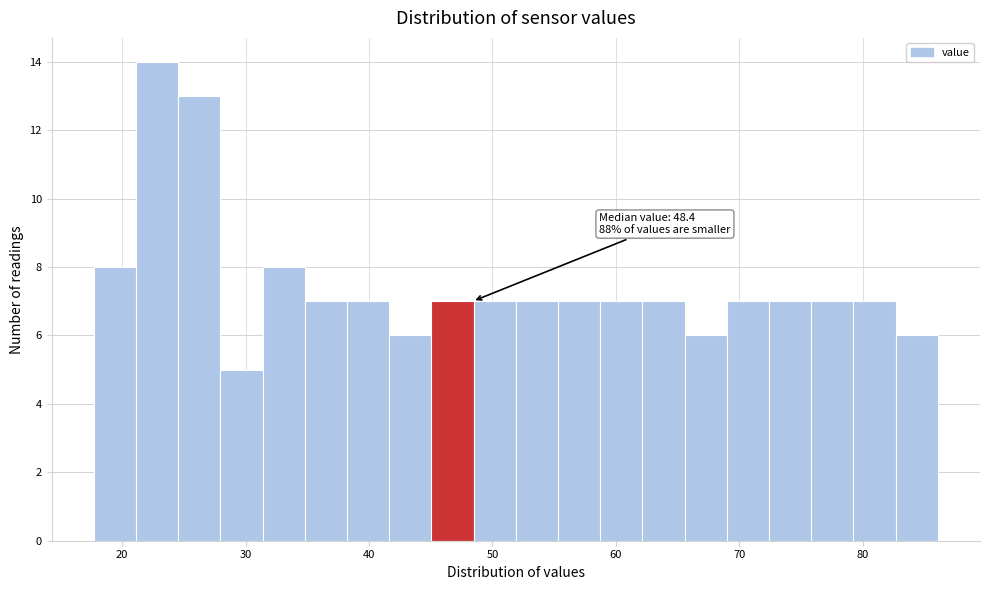

Around what value on the x-axis is the tallest bar? Give the approximate position of its centre, as read against the axis.

23